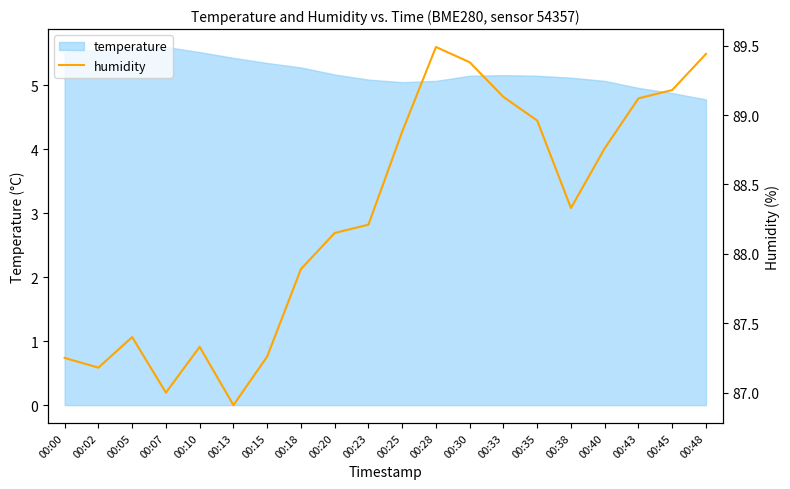

The temperature series shows 3.4 at 00:07. True or false?

False